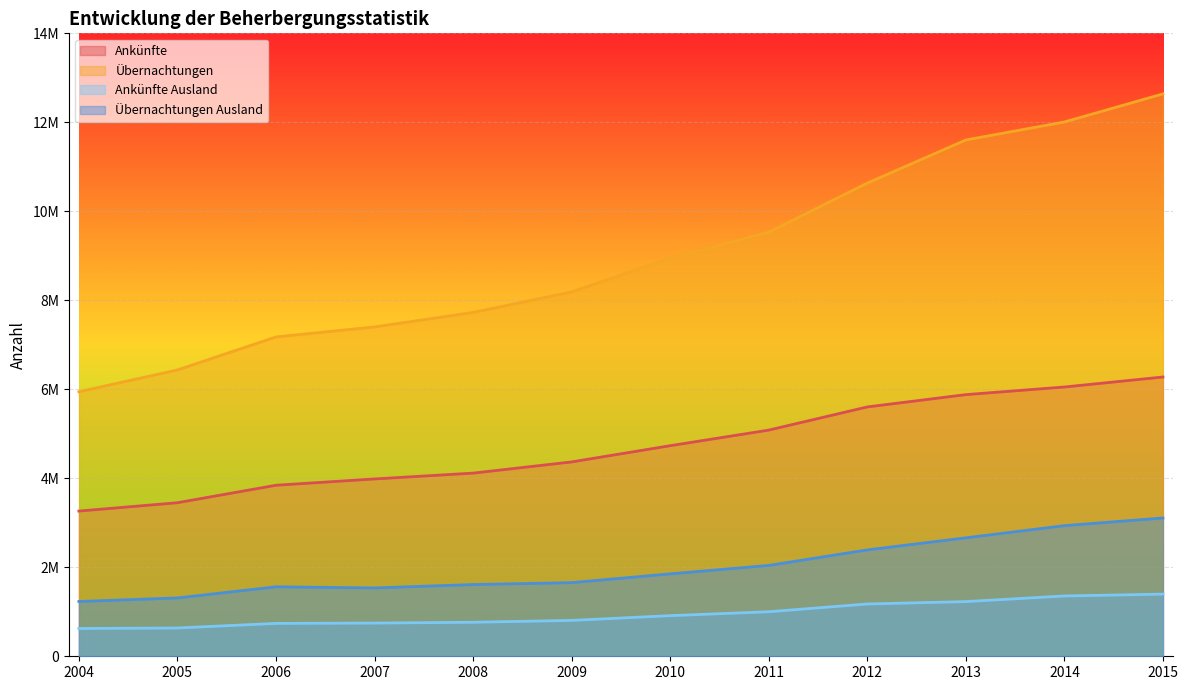

Reading left to right, what are all the values shown in this chart?

Ankünfte: 3263114	3450864	3843850	3985106	4116335	4367721	4732566	5083172	5603644	5880314	6051766	6276613
Übernachtungen: 5945507	6435106	7177327	7402423	7727621	8190145	8946635	9530300	10634012	11603135	12008154	12639295
Ankünfte Ausland: 624347	635526	738752	746383	764629	806275	913139	1001006	1175279	1229063	1355412	1397063
Übernachtungen Ausland: 1231251	1311136	1561569	1536324	1612097	1655138	1852309	2042103	2390809	2662154	2935960	3108279